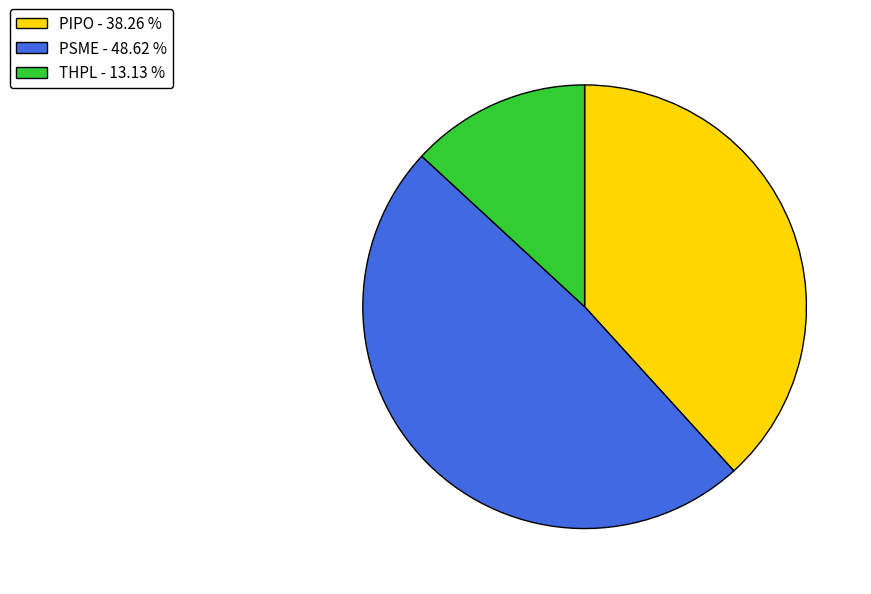

Approximately how many times larger is the value at PIPO - 38.26 % compared to PSME - 48.62 %?

0.8